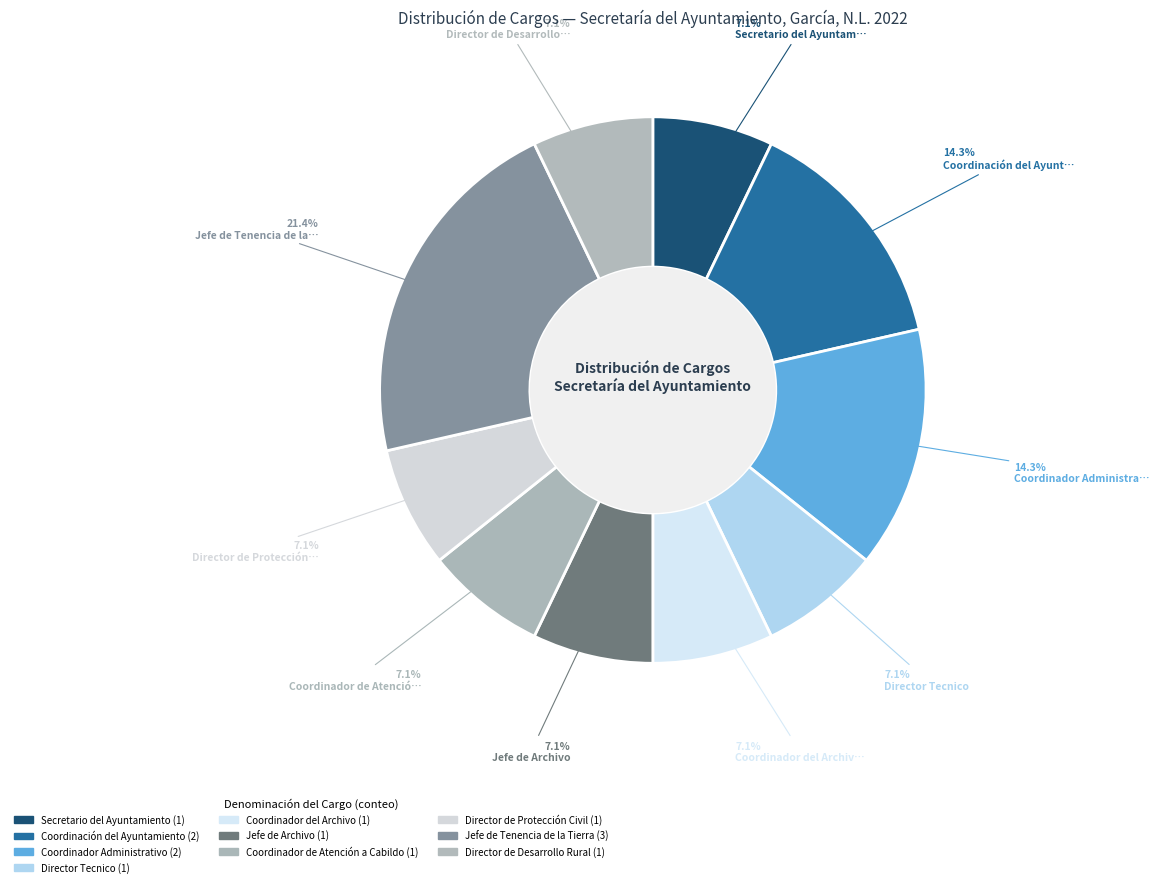

Count the number of slices in the pie.

10